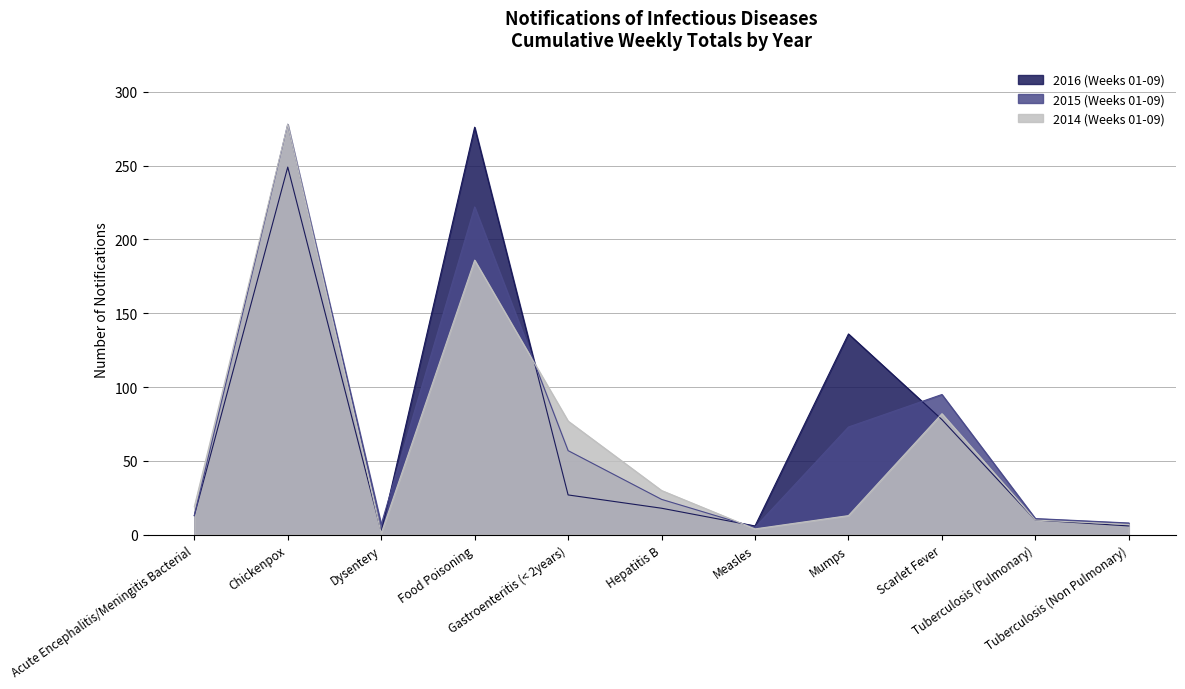

Reading right to left, what are all the values shown in this chart?

2014 (Weeks 01-09): 7	10	82	13	4	30	77	186	1	278	19
2015 (Weeks 01-09): 8	11	95	73	5	24	57	222	7	278	13
2016 (Weeks 01-09): 6	10	78	136	6	18	27	276	2	249	13